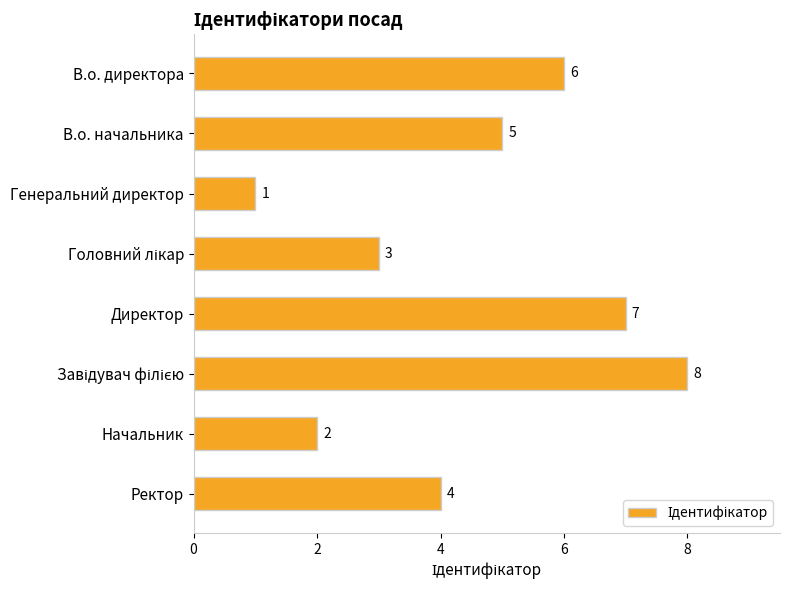

What is the value of the 5th bar from the top?

7